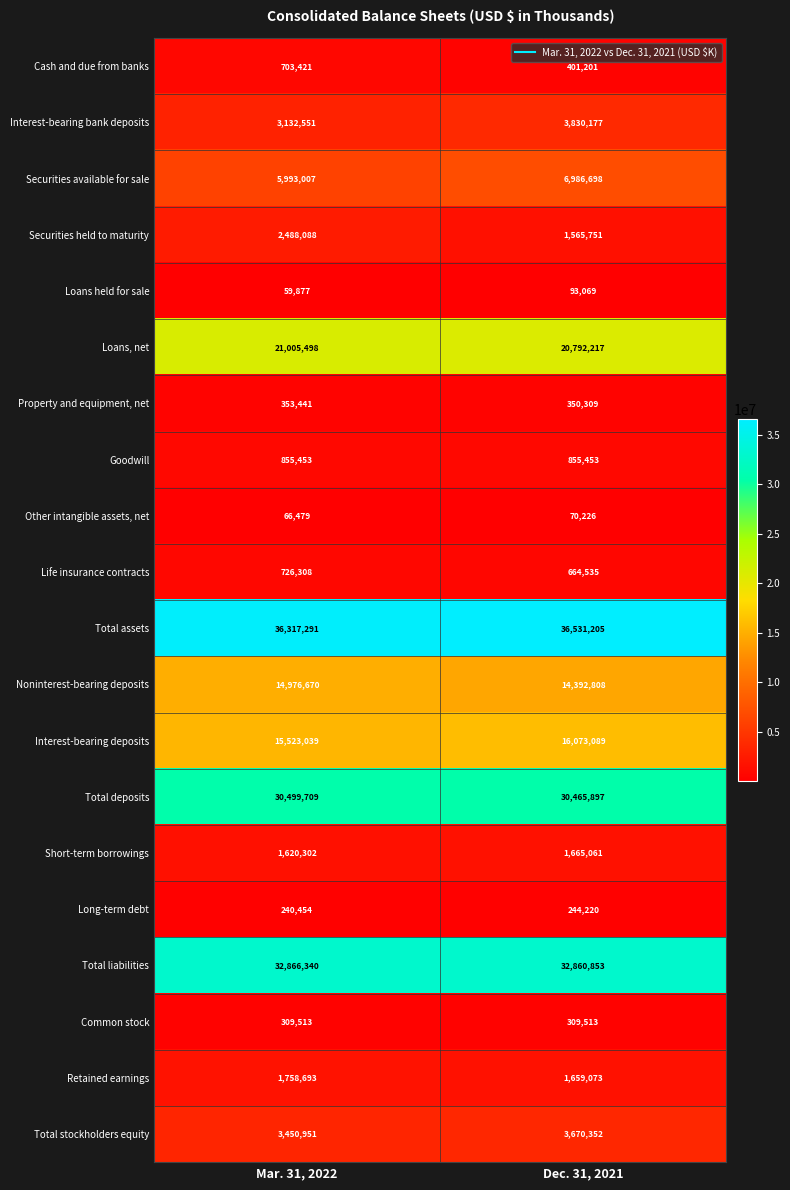

Is it true that Total deposits equals 30465897 at Dec. 31, 2021?

True